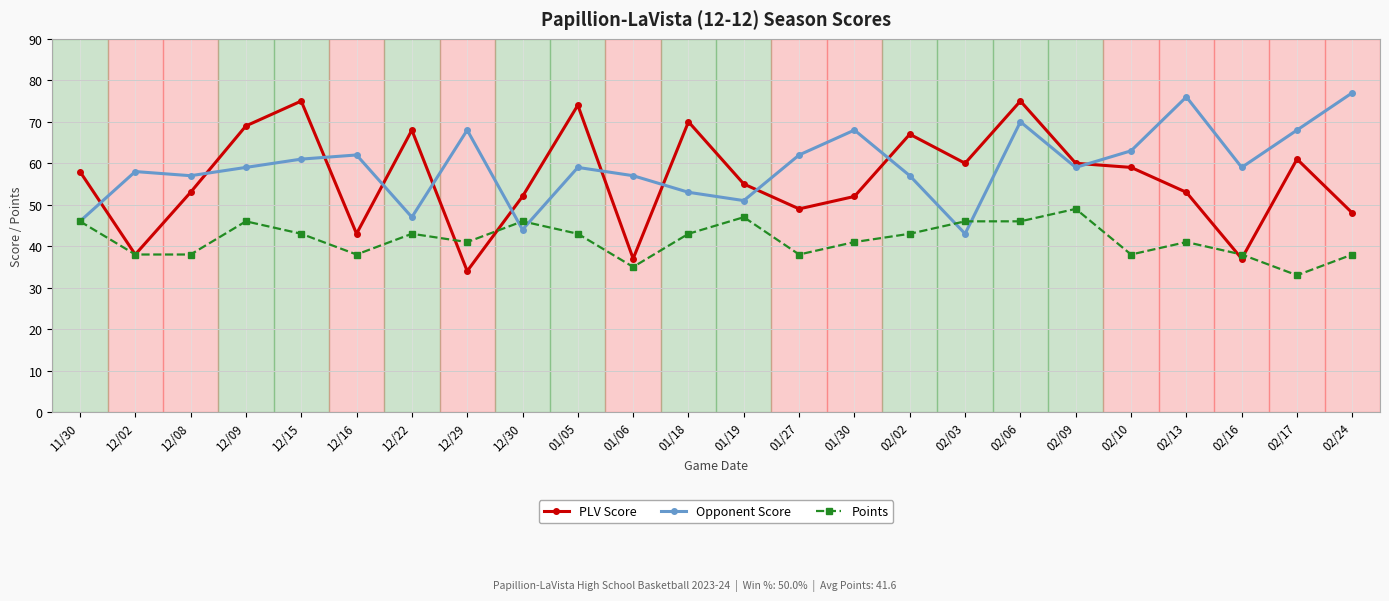

Count the number of data series in this chart.

3